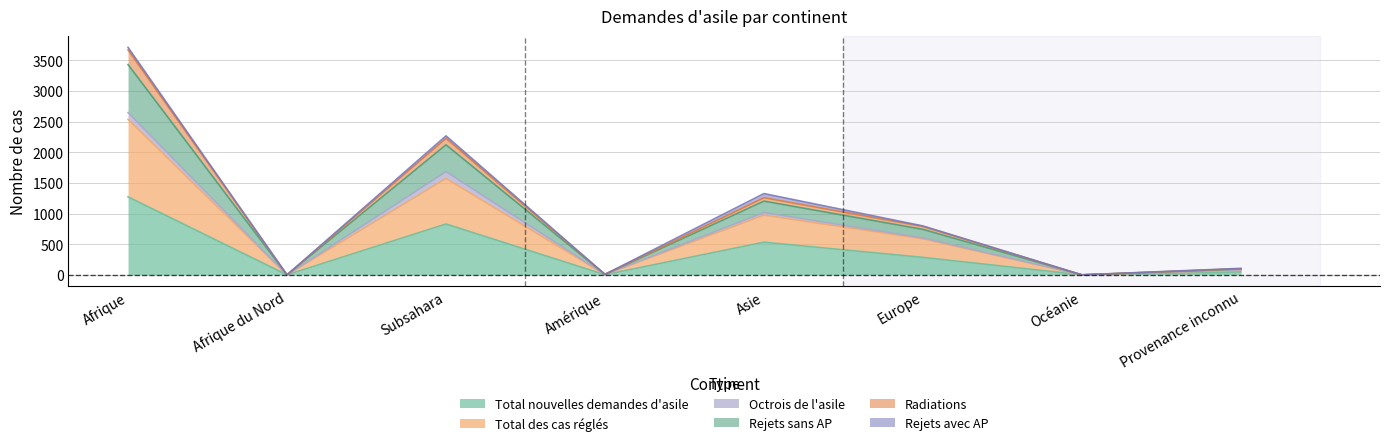

What are all the series names shown in the legend?

Total nouvelles demandes d'asile, Total des cas réglés, Octrois de l'asile, Rejets sans AP, Radiations, Rejets avec AP